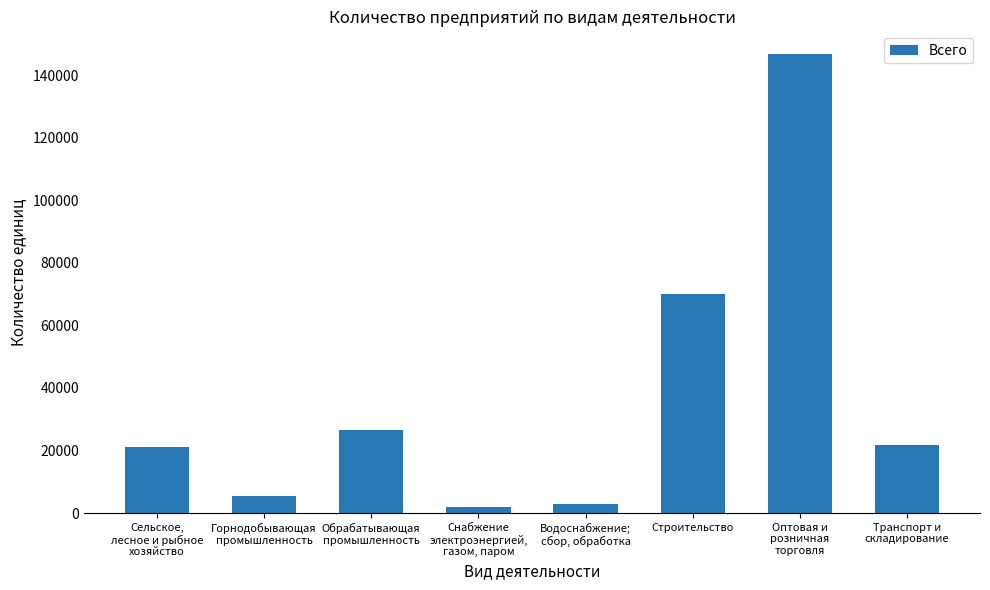

List the labels in order of value, smallest first.

Снабжение
электроэнергией,
газом, паром, Водоснабжение;
сбор, обработка, Горнодобывающая
промышленность, Сельское,
лесное и рыбное
хозяйство, Транспорт и
складирование, Обрабатывающая
промышленность, Строительство, Оптовая и
розничная
торговля